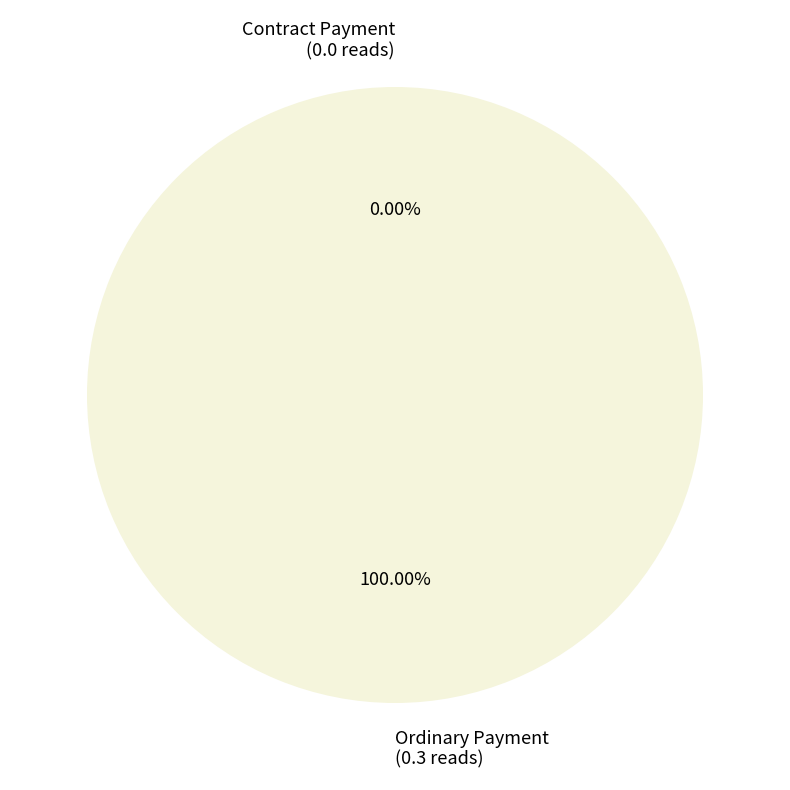

Count the number of slices in the pie.

2